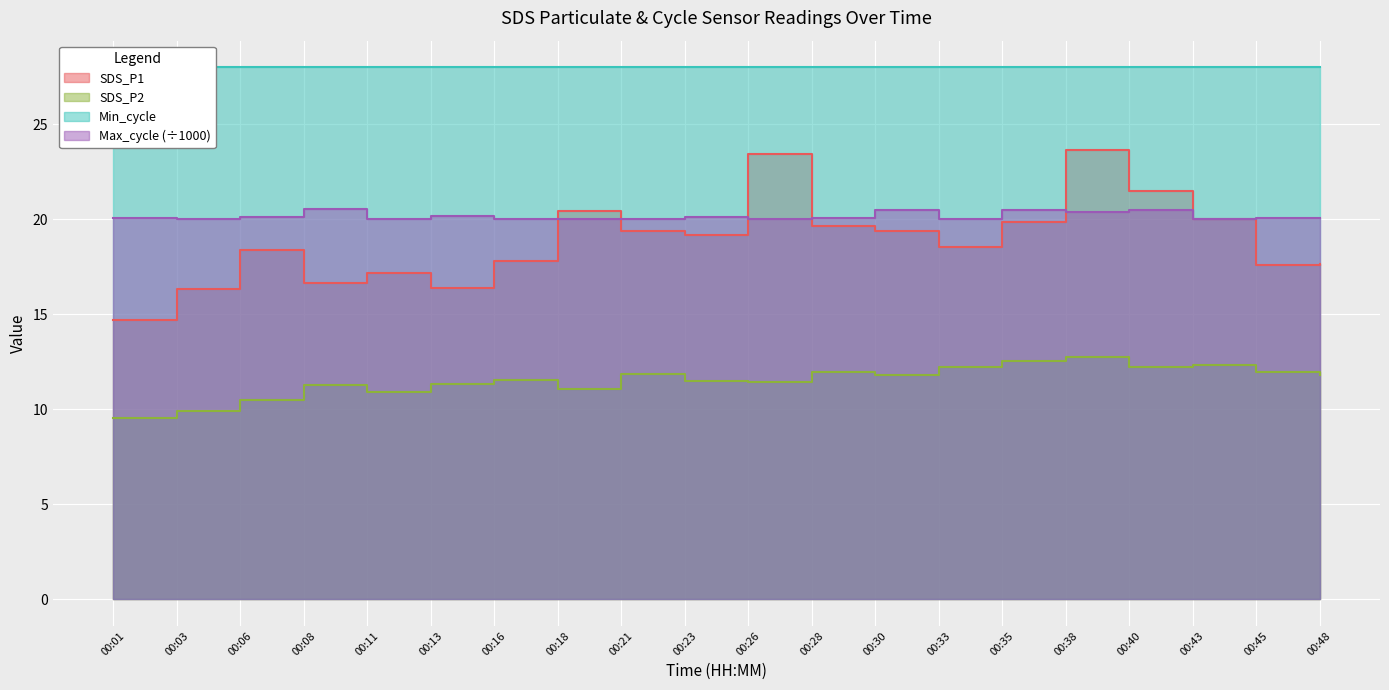

How many data points does each series have?

20